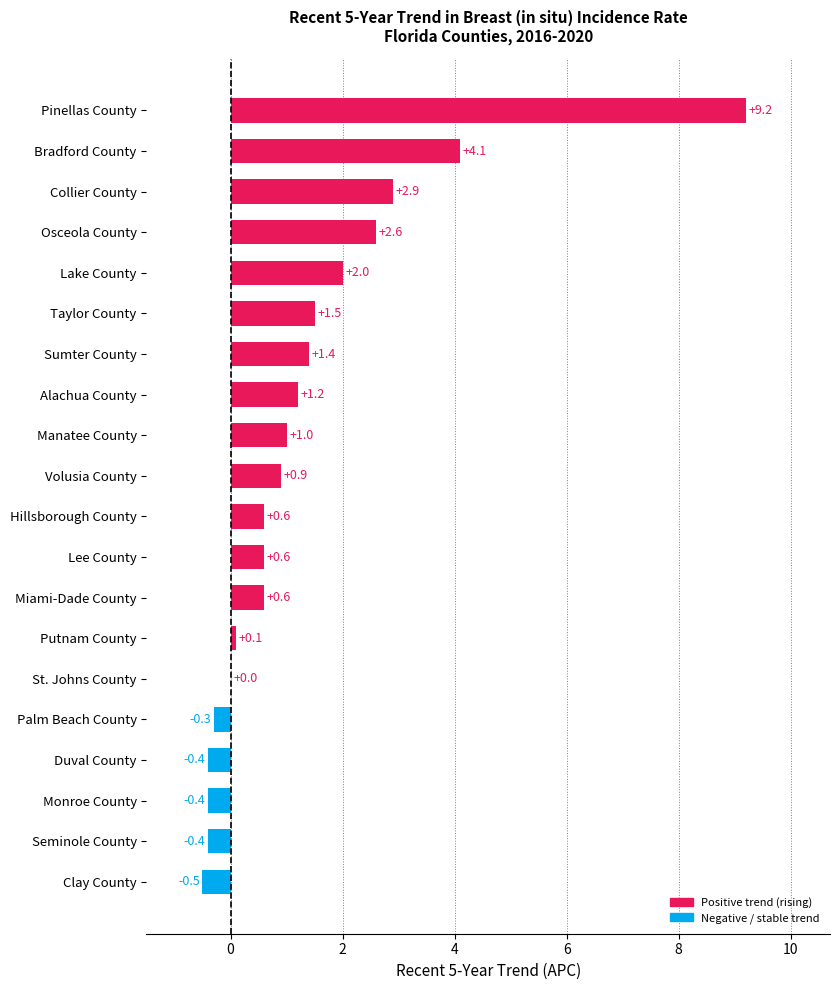

Which has a higher value, Clay County or Taylor County?

Taylor County